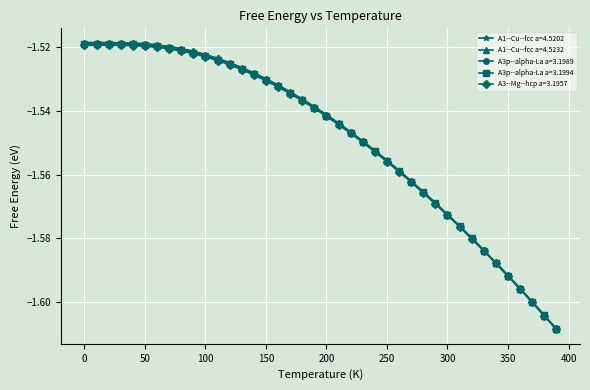

Which series has the widest spread of values?

A1--Cu--fcc a=4.5232